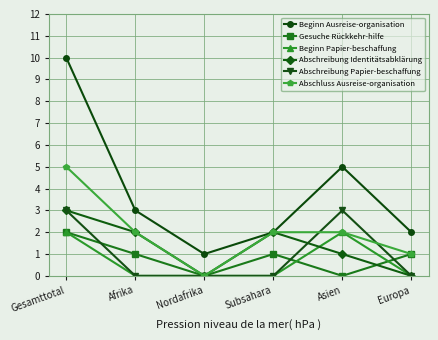

Reading left to right, list all the values displayed in this chart.

Beginn Ausreise-organisation: Gesamttotal=10	Afrika=3	Nordafrika=1	Subsahara=2	Asien=5	Europa=2
Gesuche Rückkehr-hilfe: Gesamttotal=2	Afrika=1	Nordafrika=0	Subsahara=1	Asien=0	Europa=1
Beginn Papier-beschaffung: Gesamttotal=2	Afrika=0	Nordafrika=0	Subsahara=0	Asien=2	Europa=0
Abschreibung Identitätsabklärung: Gesamttotal=3	Afrika=2	Nordafrika=0	Subsahara=2	Asien=1	Europa=0
Abschreibung Papier-beschaffung: Gesamttotal=3	Afrika=0	Nordafrika=0	Subsahara=0	Asien=3	Europa=0
Abschluss Ausreise-organisation: Gesamttotal=5	Afrika=2	Nordafrika=0	Subsahara=2	Asien=2	Europa=1